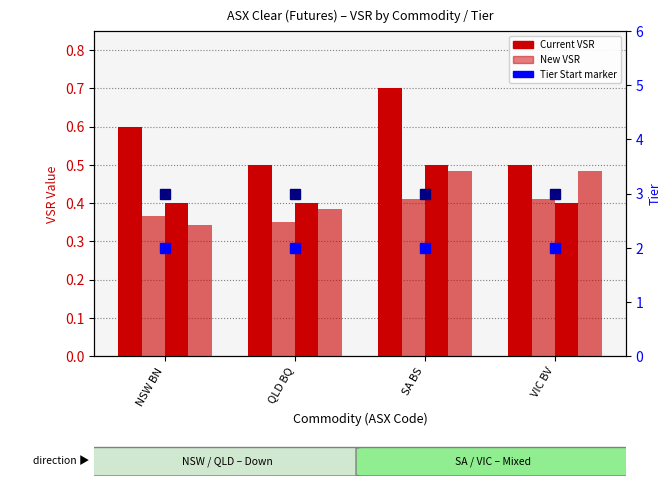

Does the chart contain any negative values?

No